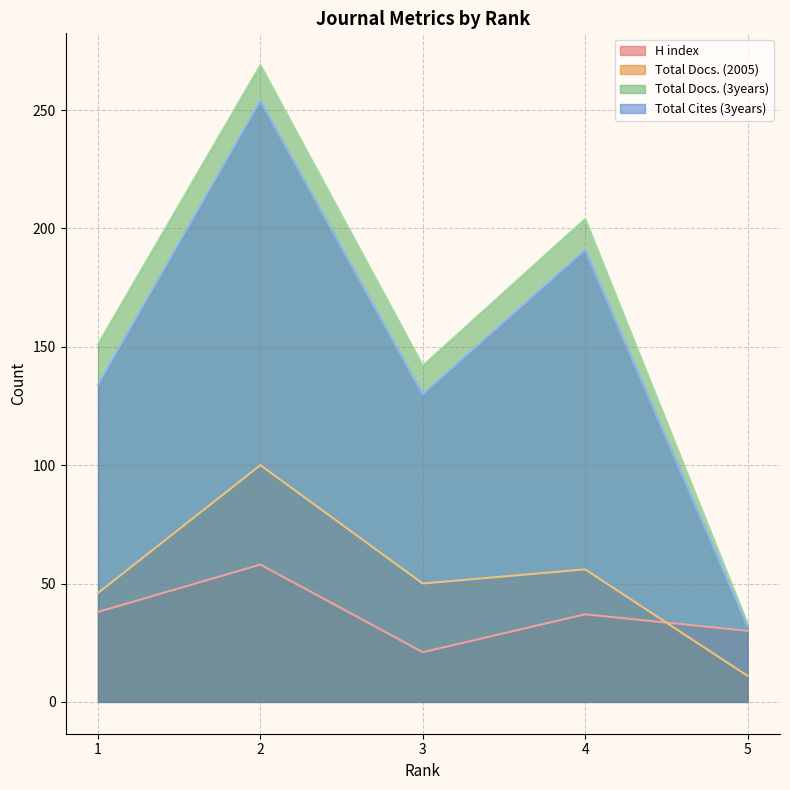

At how many categories does at least one series exceed 187?

2